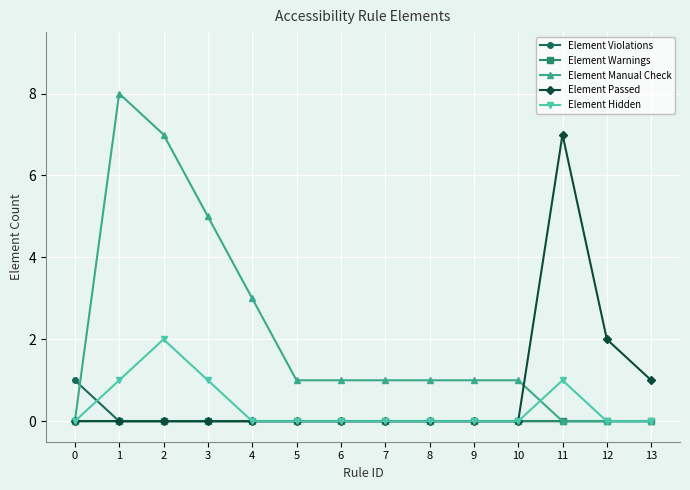

Is it true that Element Manual Check equals 3 at 4?

True